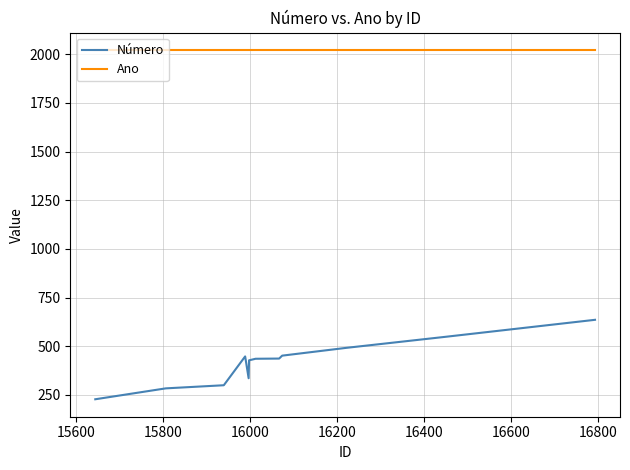

Which series has the largest total across all categories?

Ano